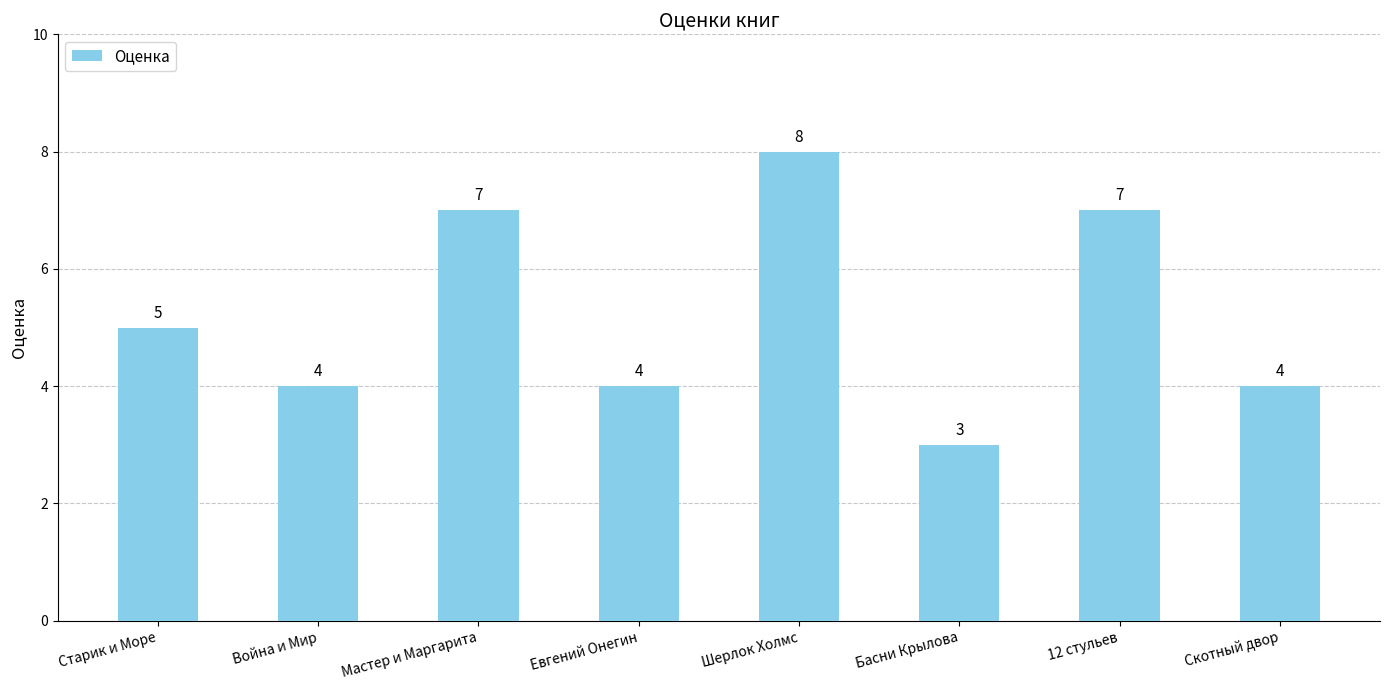

Are the bars grouped side by side (vs. stacked)?

No